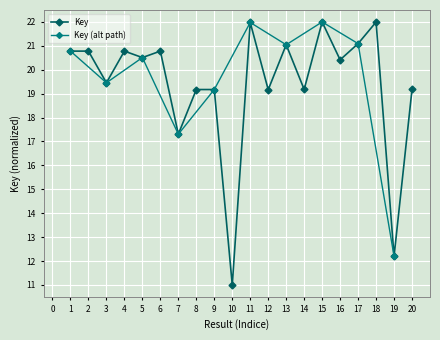

How many values exceed 20?

11